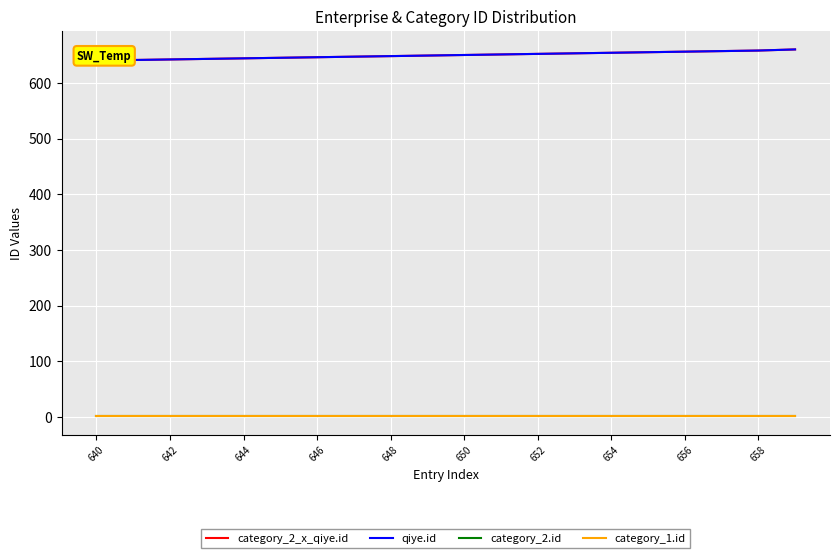

Is the value of category_1.id at 13 greater than the value of category_2_x_qiye.id at 13?

No